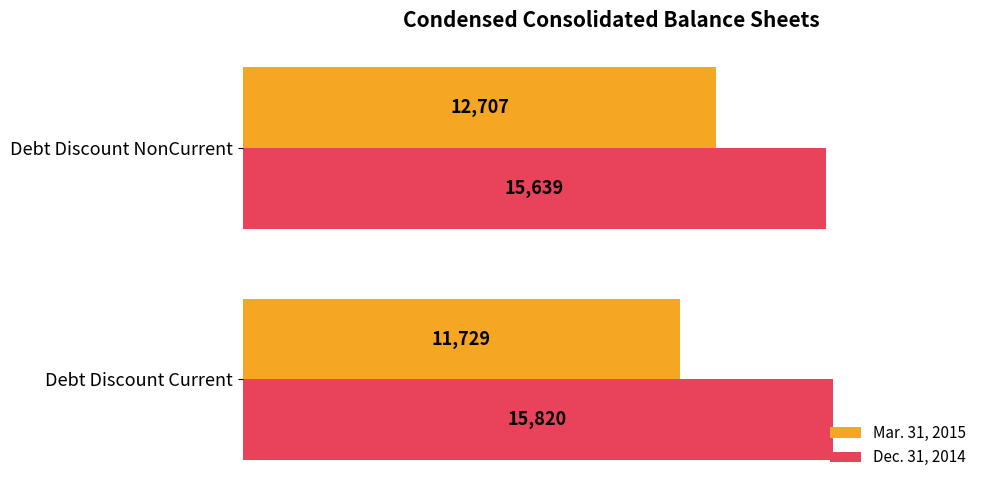

Which series has the largest range (max minus min)?

Mar. 31, 2015